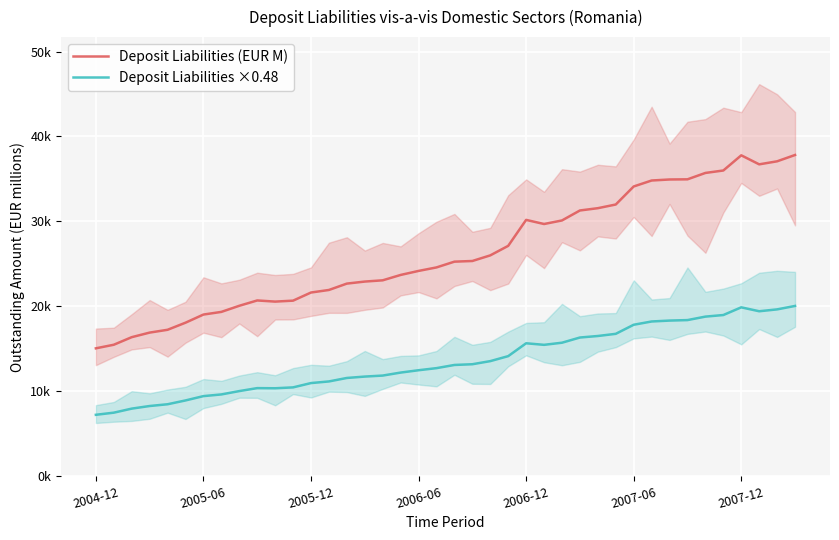

True or false: Deposit Liabilities ×0.48 has more than 0 interior local peaks.

True